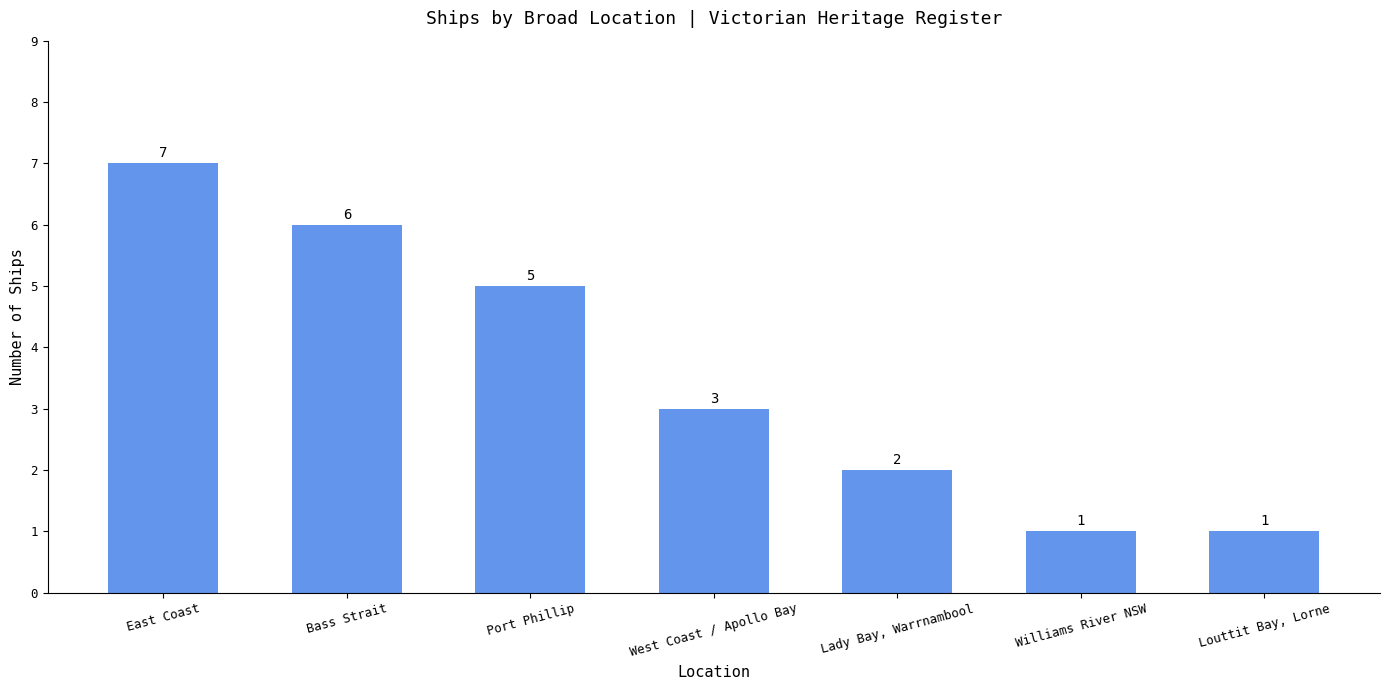

What is the change in value from Bass Strait to Louttit Bay, Lorne?

-5